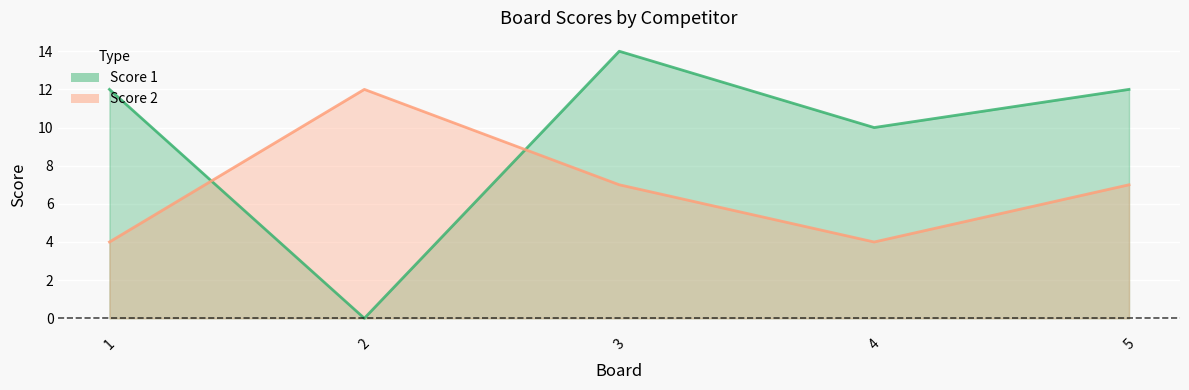

At which category is the sum across all series the highest?

3